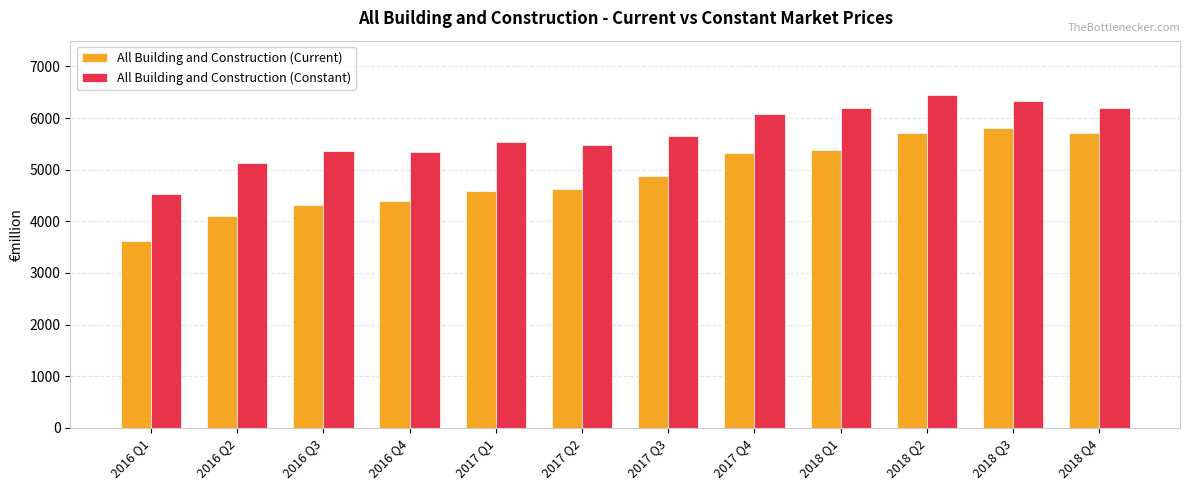

Rank the series by their maximum value, from highest to lowest.

All Building and Construction (Constant), All Building and Construction (Current)